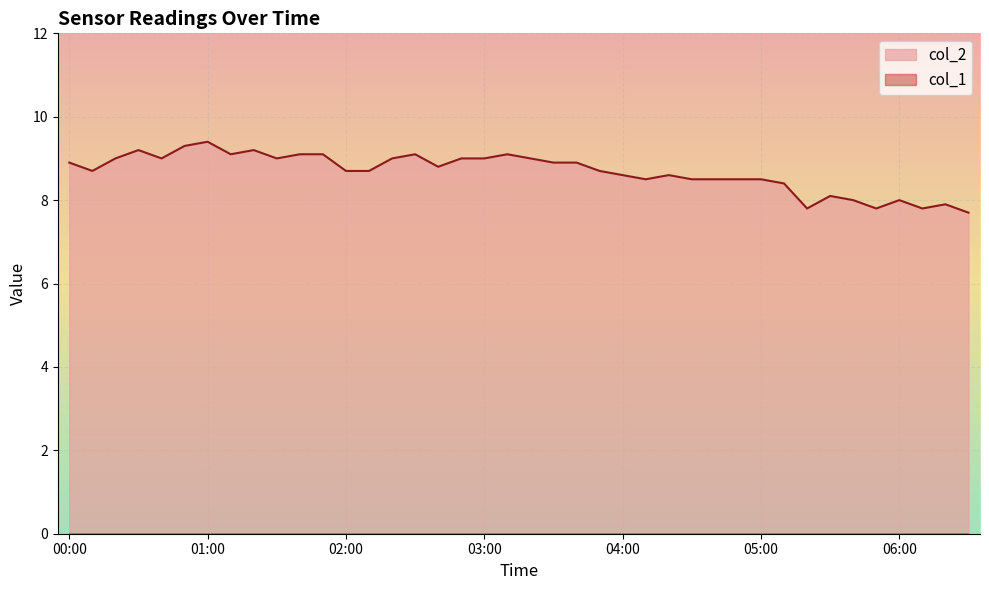

Reading left to right, list all the values displayed in this chart.

00:00=8.9	00:10=8.7	00:20=9.0	00:30=9.2	00:40=9.0	00:50=9.3	01:00=9.4	01:10=9.1	01:20=9.2	01:30=9.0	01:40=9.1	01:50=9.1	02:00=8.7	02:10=8.7	02:20=9.0	02:30=9.1	02:40=8.8	02:50=9.0	03:00=9.0	03:10=9.1	03:20=9.0	03:30=8.9	03:40=8.9	03:50=8.7	04:00=8.6	04:10=8.5	04:20=8.6	04:30=8.5	04:40=8.5	04:50=8.5	05:00=8.5	05:10=8.4	05:20=7.8	05:30=8.1	05:40=8.0	05:50=7.8	06:00=8.0	06:10=7.8	06:20=7.9	06:30=7.7